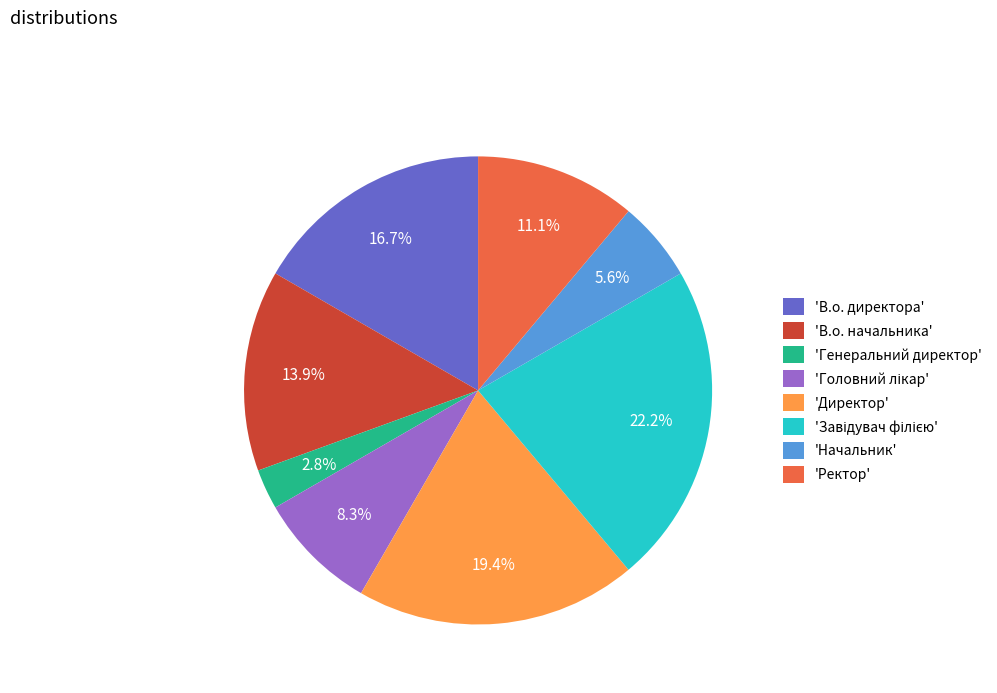

Count the number of slices in the pie.

8